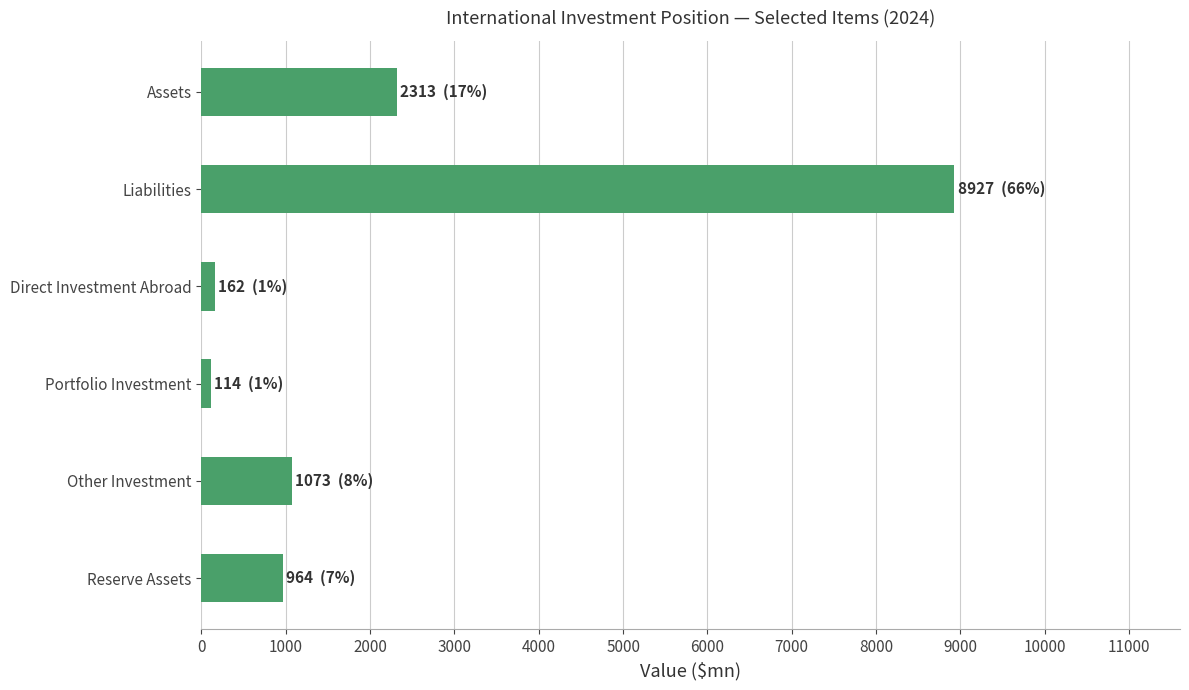

At which label is the value closest to 4520?

Assets